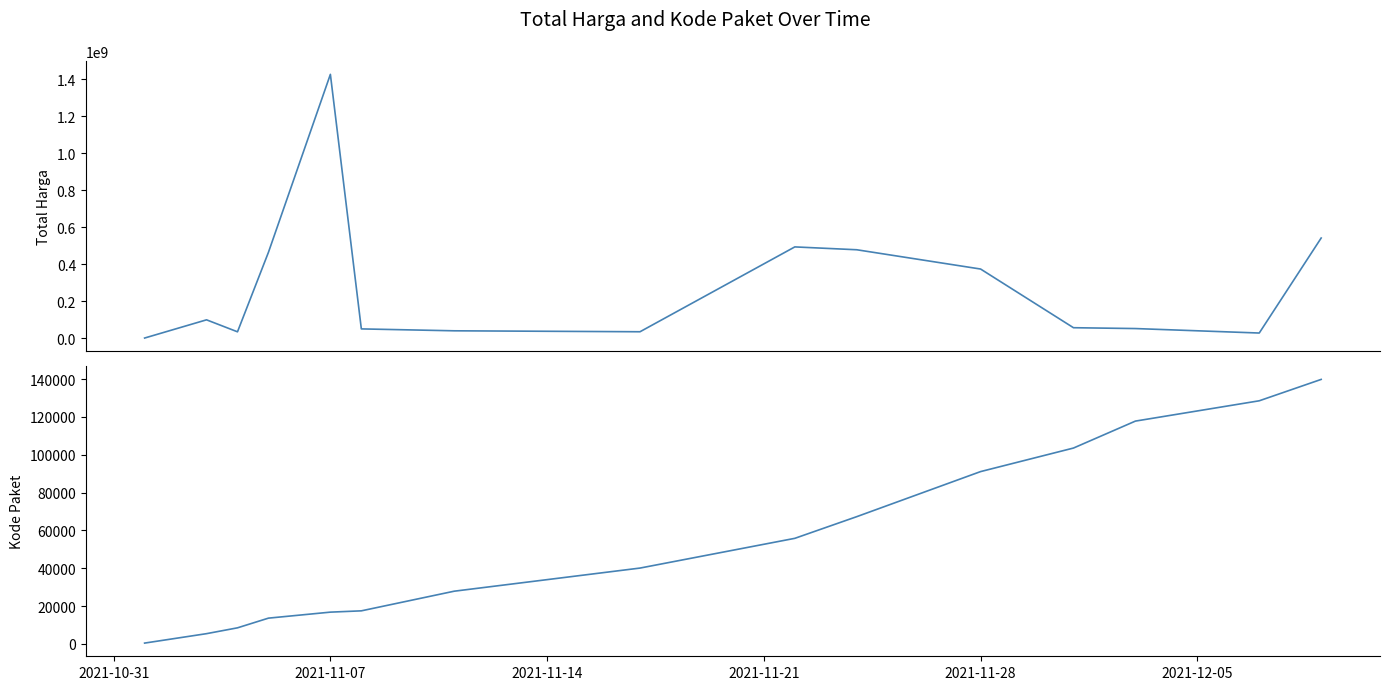

What is the greatest value displayed?

1425867900